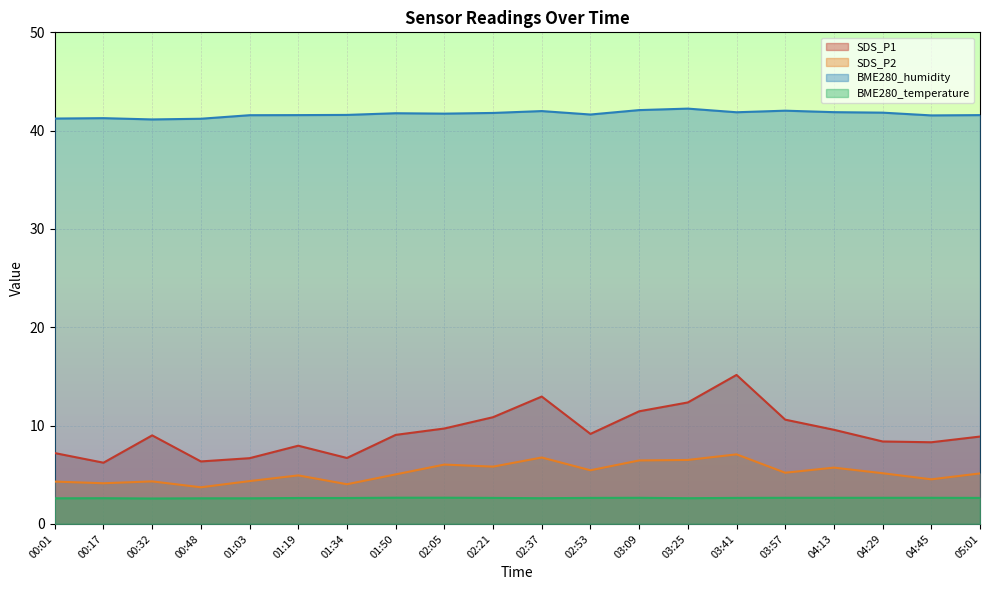

What is the sum of all BME280_temperature values?

52.6